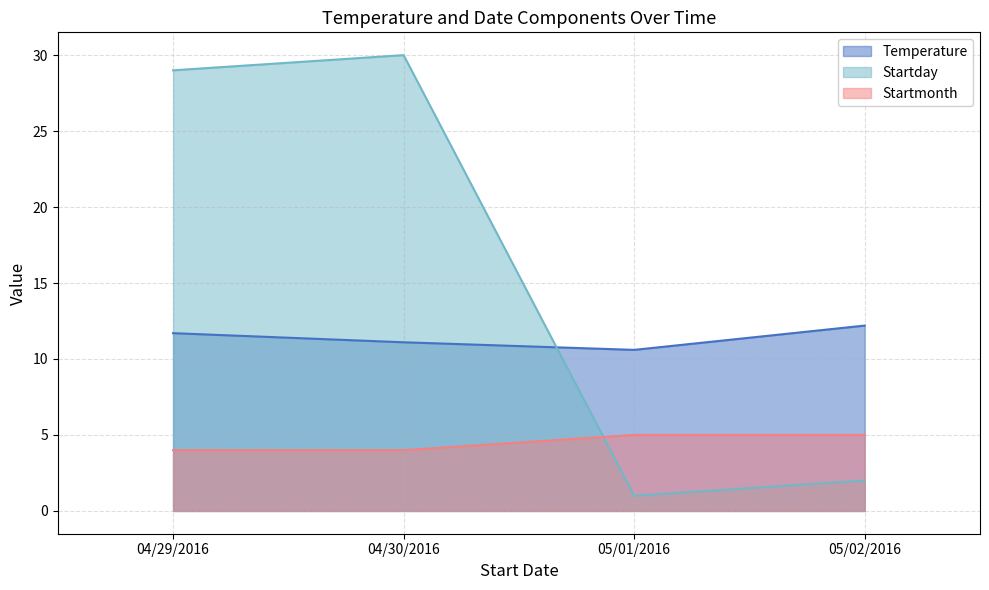

What are all the series names shown in the legend?

Temperature, Startday, Startmonth